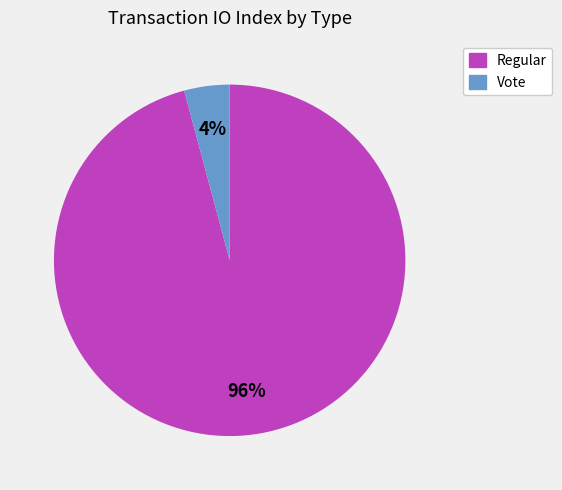

Which slice represents more than half of the pie?

Regular